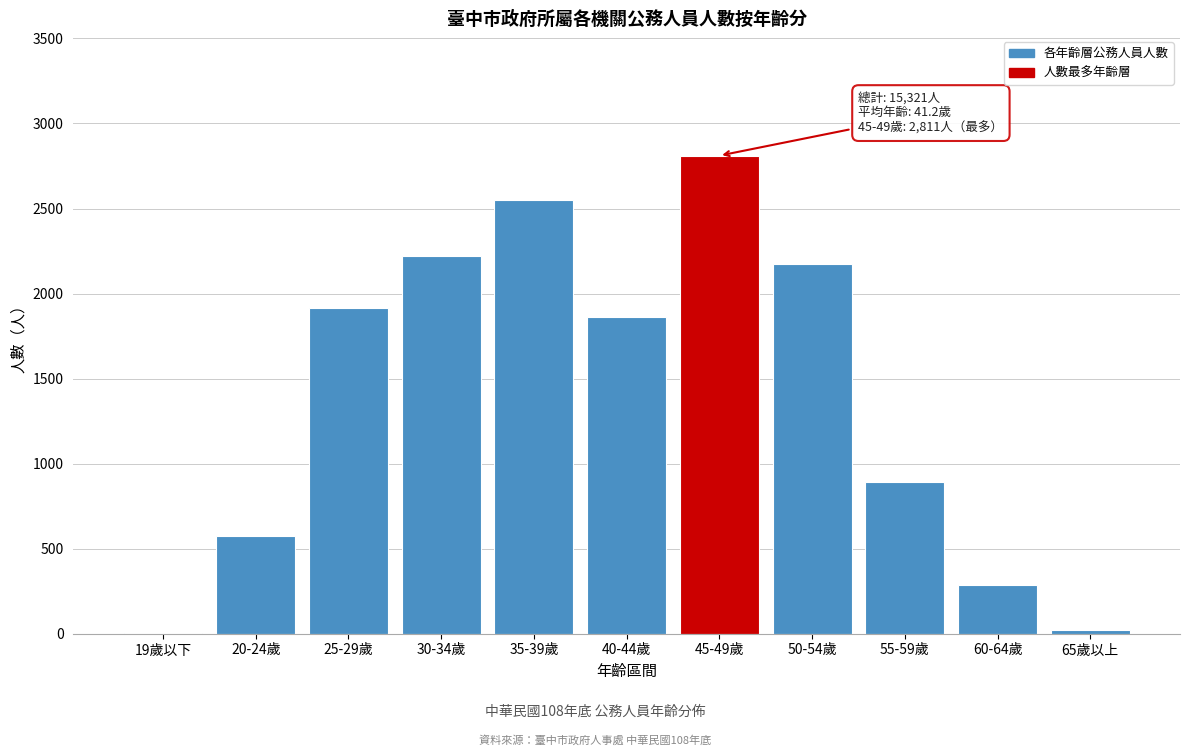

Reading left to right, list all the values displayed in this chart.

19歲以下=3	20-24歲=577	25-29歲=1917	30-34歲=2220	35-39歲=2553	40-44歲=1863	45-49歲=2811	50-54歲=2173	55-59歲=895	60-64歲=289	65歲以上=20